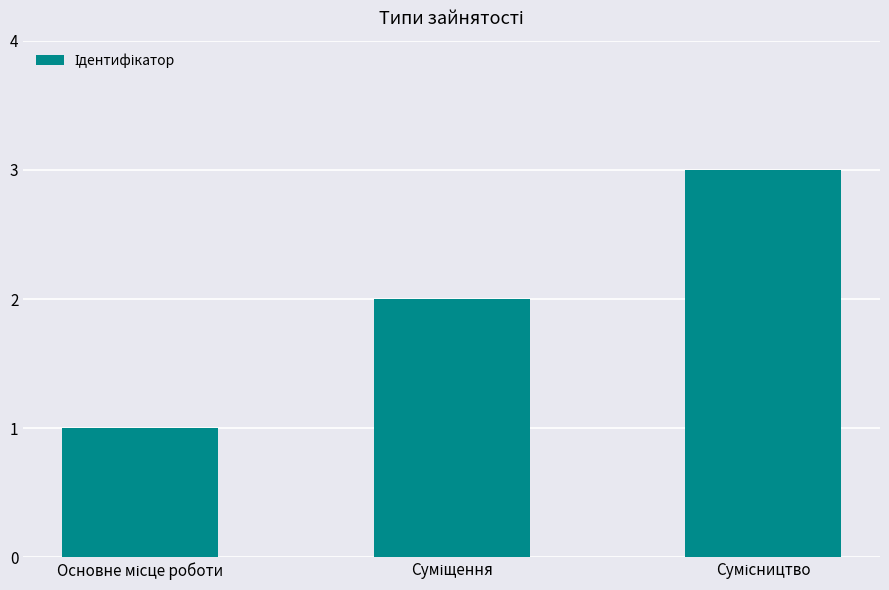

Count the values in the range 1 to 3.

3